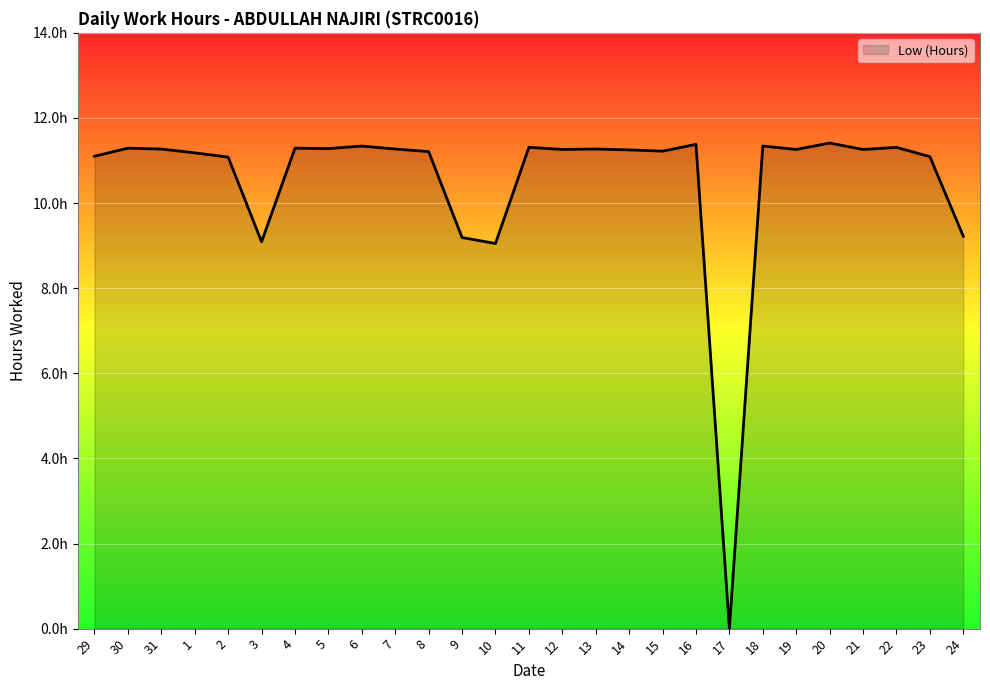

True or false: the data shows 4.4 at 4.

False